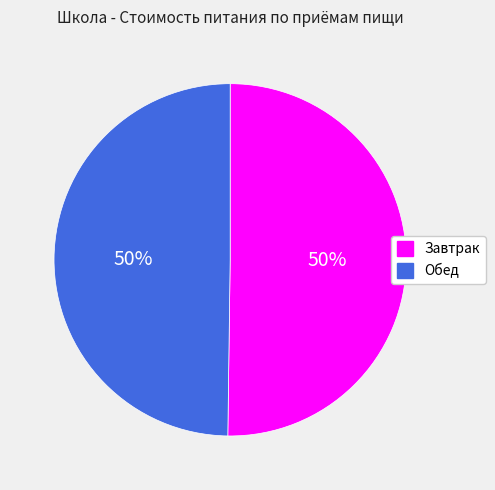

True or false: Обед accounts for 39% of the total.

False